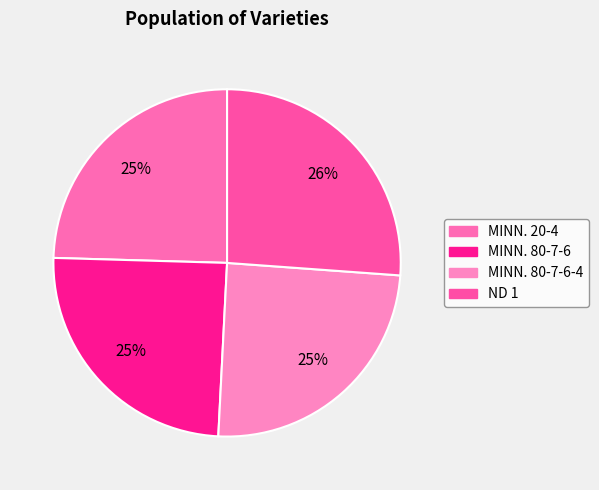

The MINN. 80-7-6 slice represents 39% of the pie. True or false?

False